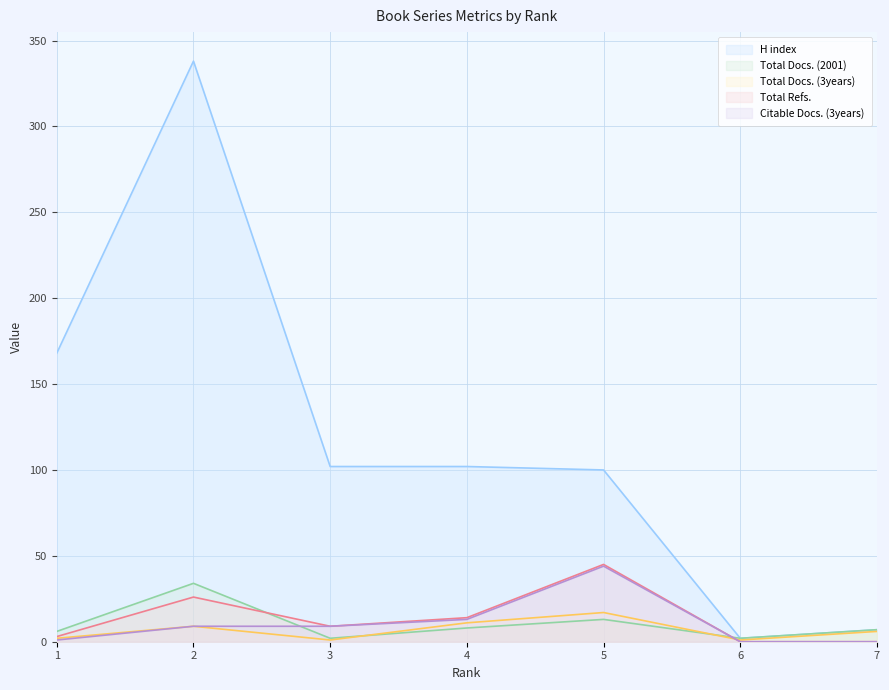

True or false: Total Docs. (3years) and Citable Docs. (3years) cross at least once.

True